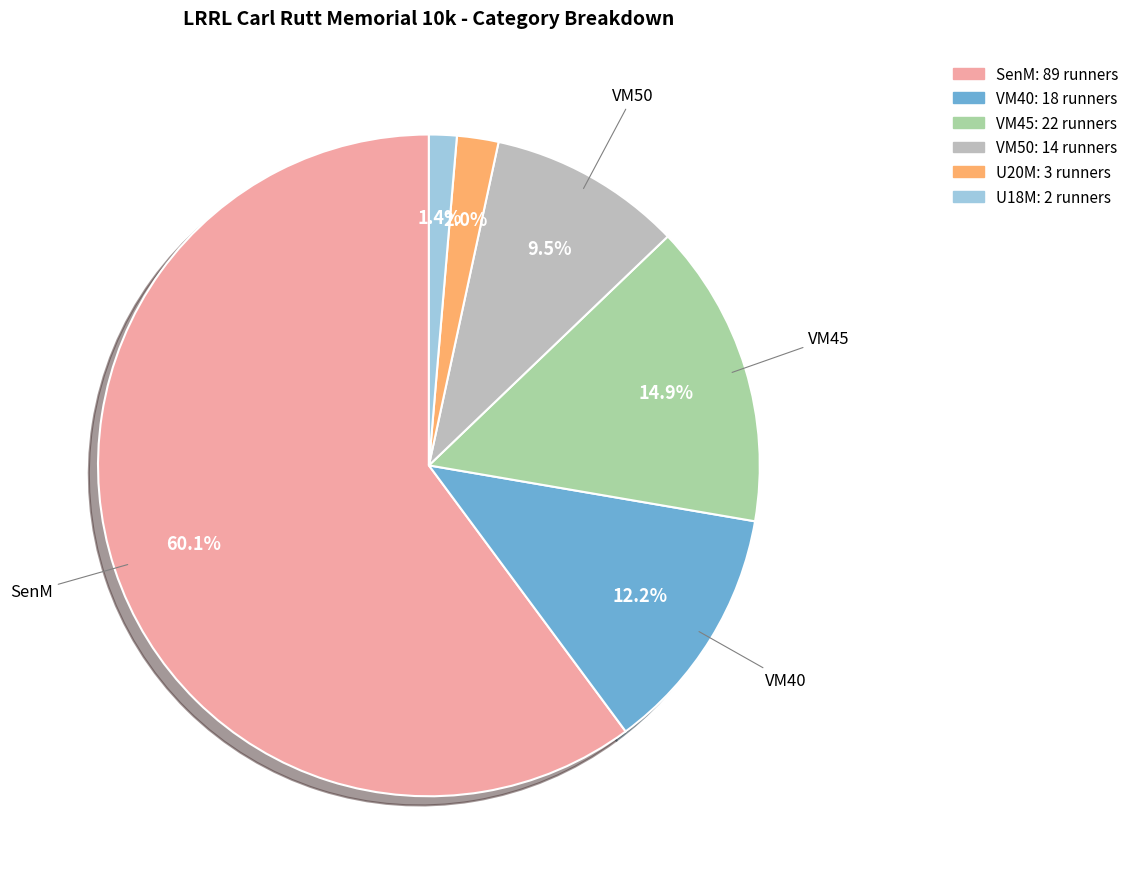

Which category has the smallest portion of the pie?

U18M